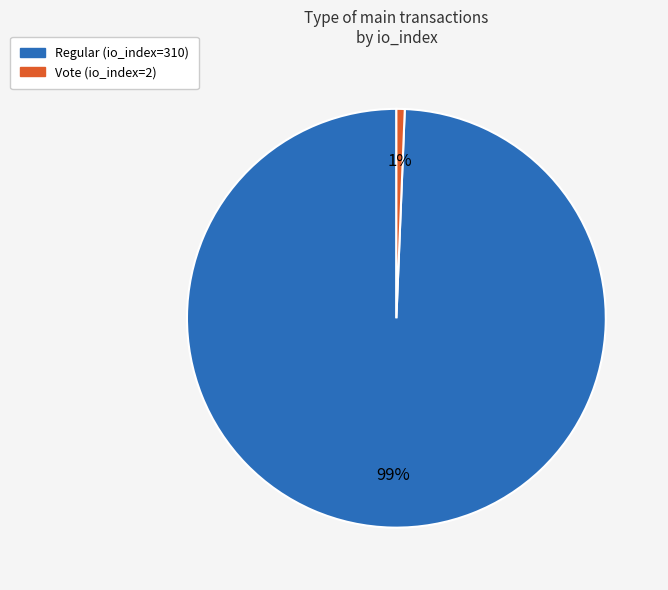

How many segments does this pie chart have?

2